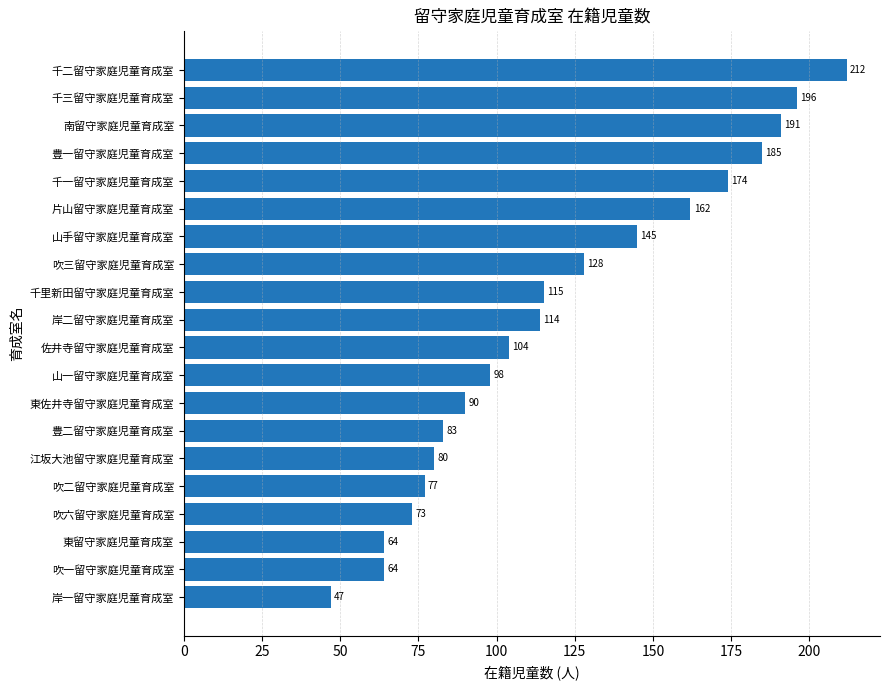

What is the greatest value displayed?

212